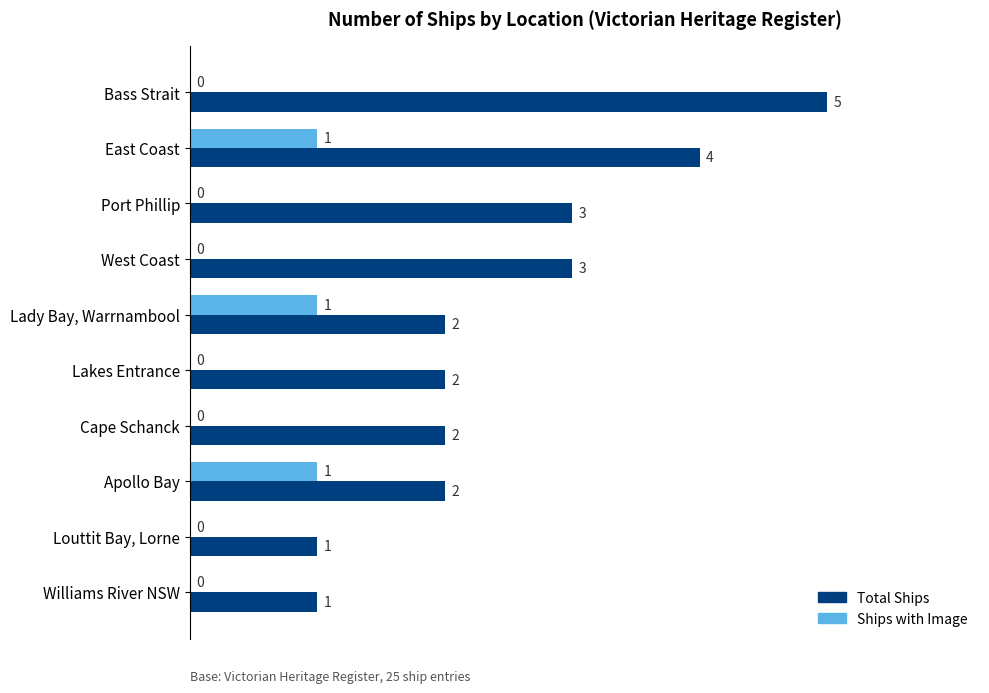

What is the sum of all Ships with Image values?

3